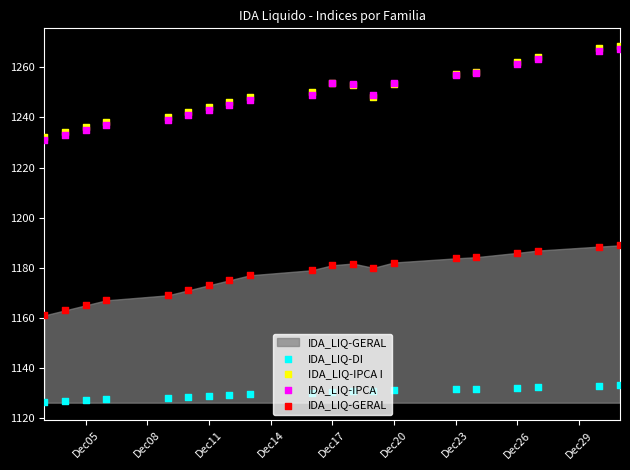

Which series reaches the minimum Y coordinate?

IDA_LIQ-DI